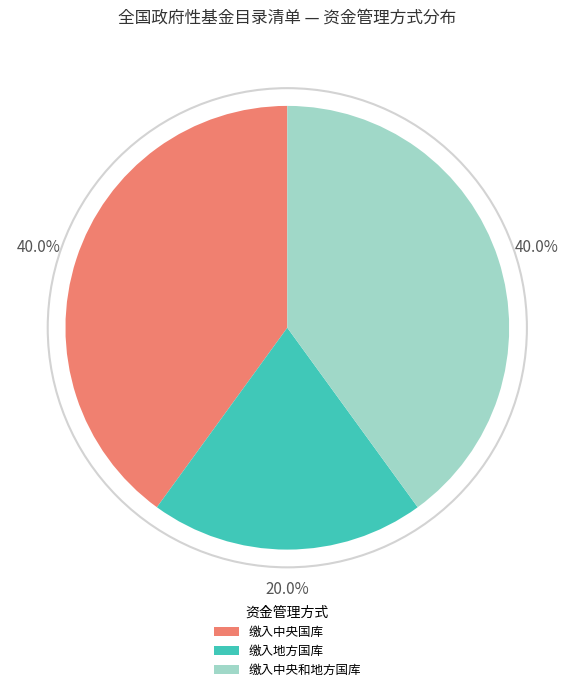

To the nearest percent, what is the difference between the largest and smallest slice percentages?

20%